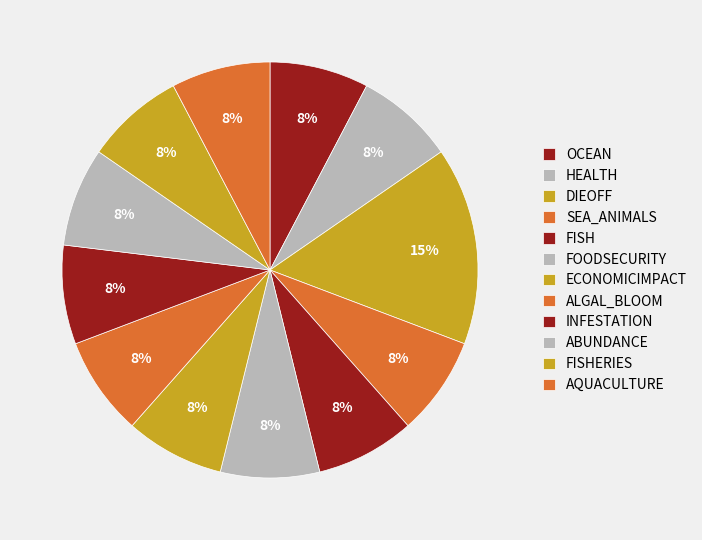

How many segments does this pie chart have?

12